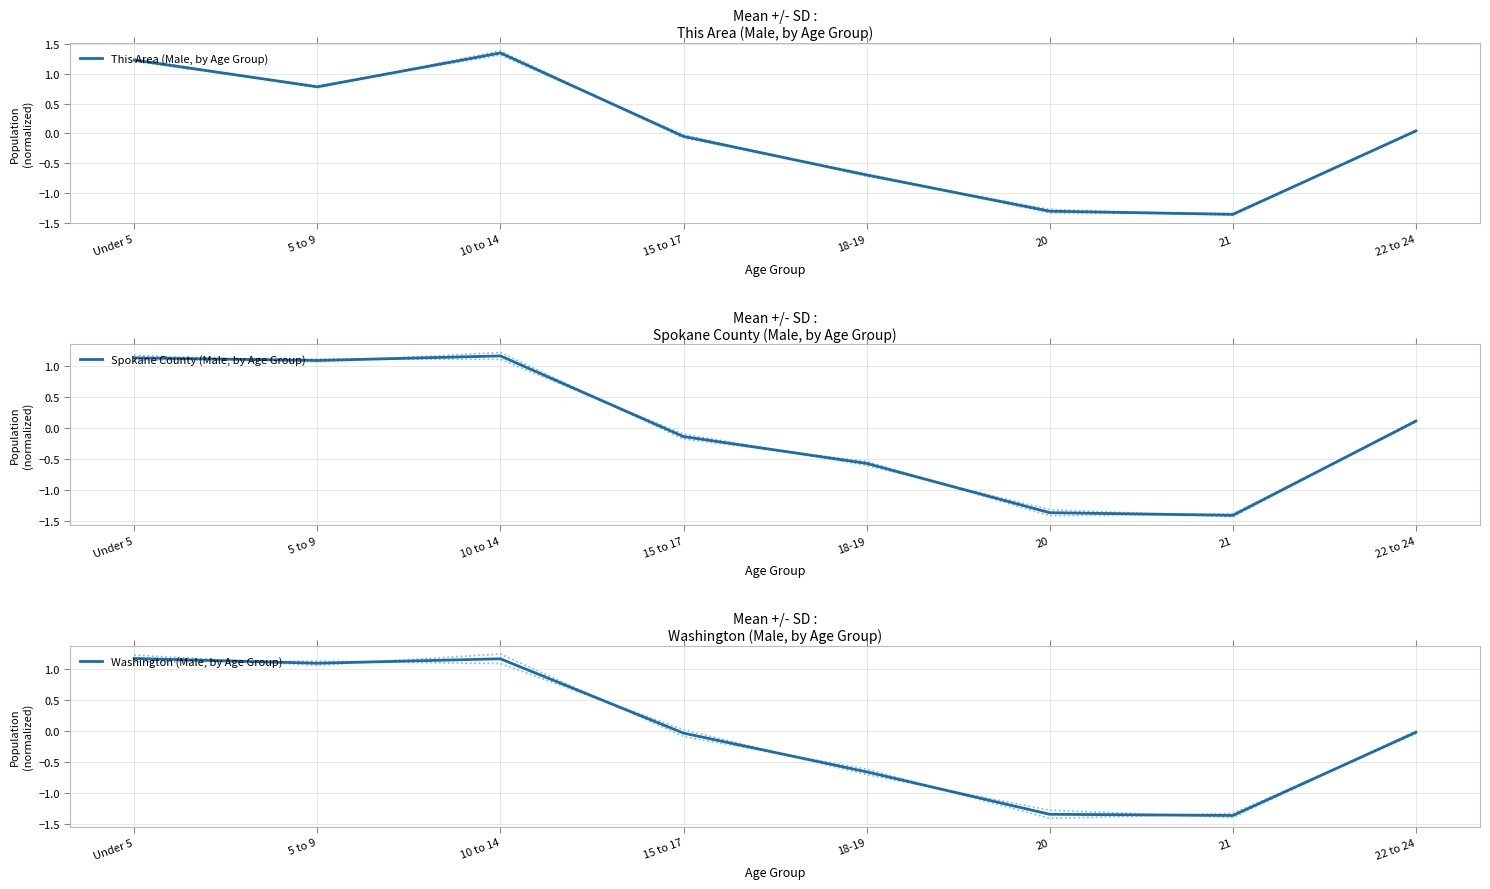

At which label does Spokane County (Male, by Age Group) first exceed 0?

Under 5